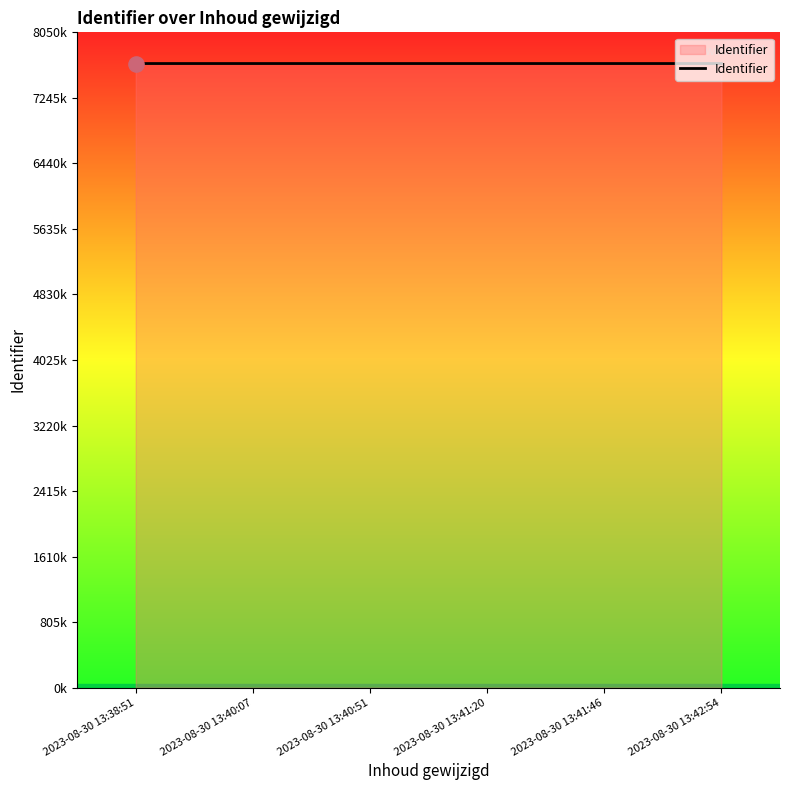

Does the chart have visible grid lines?

No